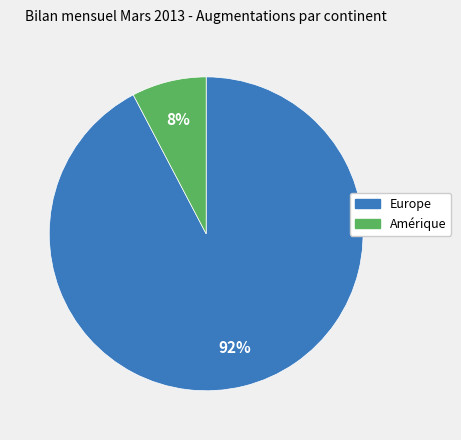

To the nearest percent, what is the average slice percentage?

50%